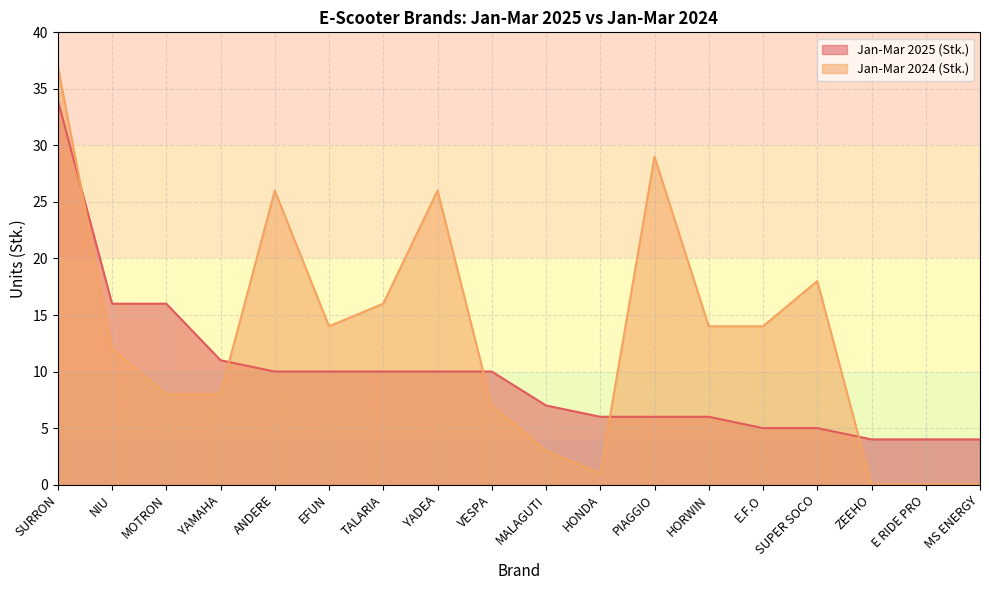

Which has a higher value, E RIDE PRO or VESPA?

VESPA